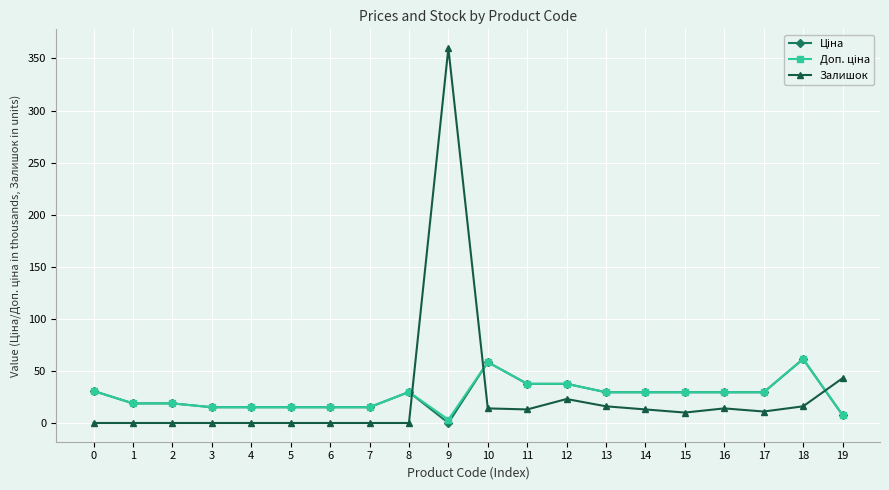

True or false: Залишок has a value of 0.0 at 0.

True